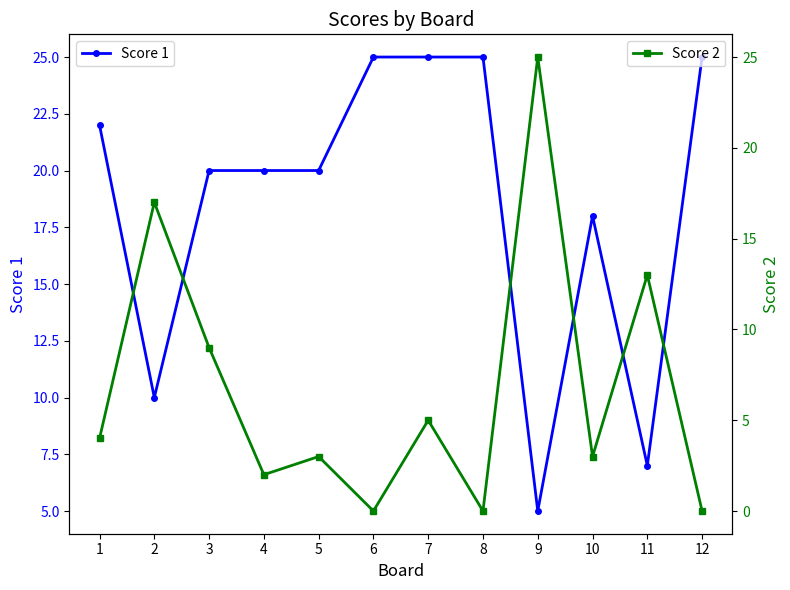

How many lines are shown in the chart?

2